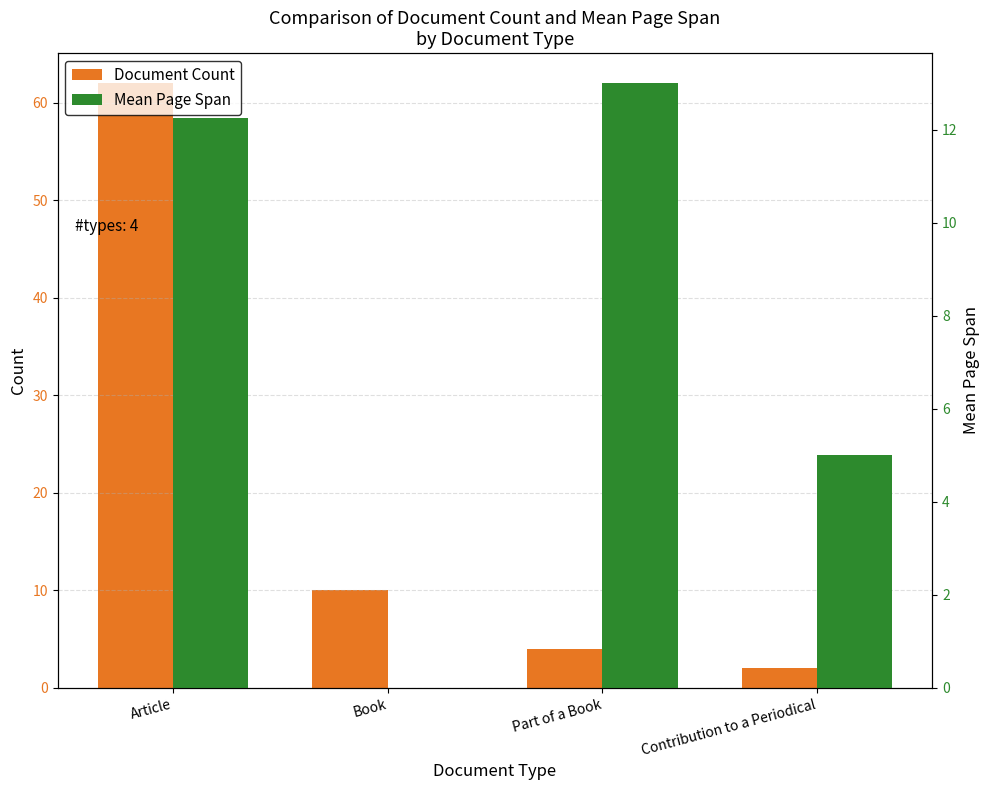

True or false: Mean Page Span has a value of 5.0 at Contribution to a Periodical.

True